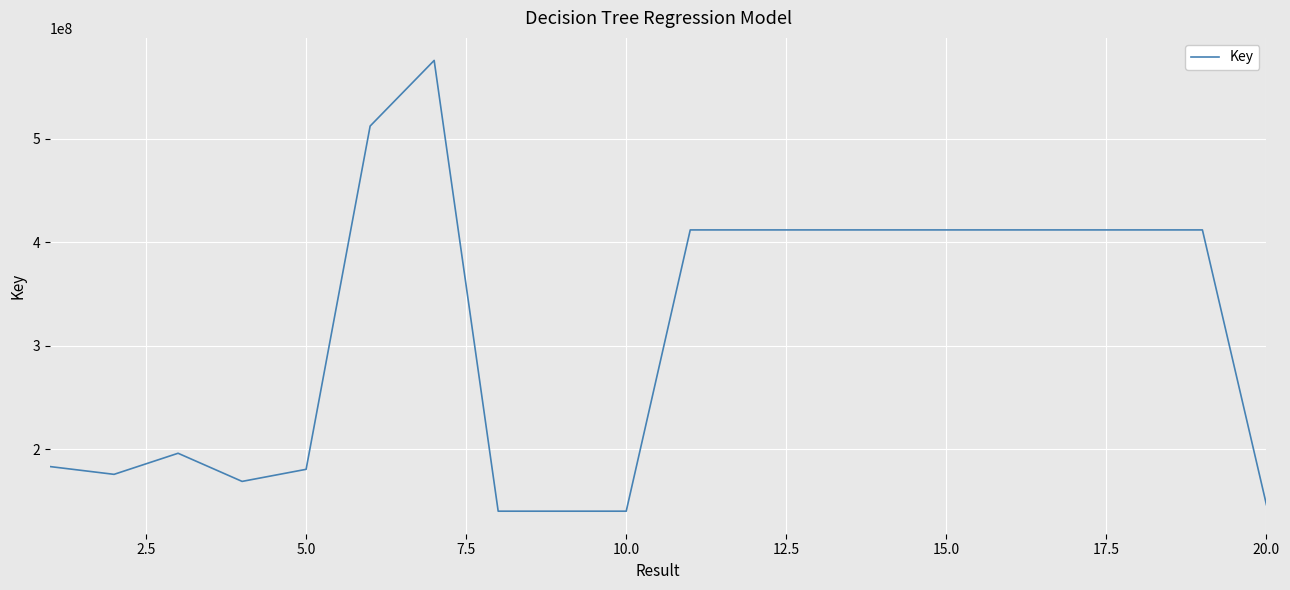

What is the smallest value displayed?

140104013